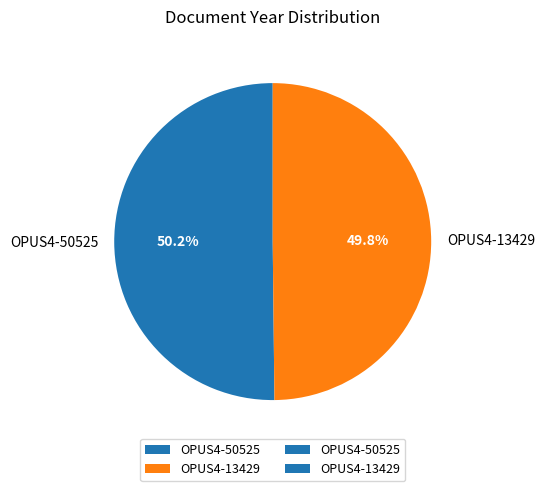

Does any single category account for the majority?

Yes